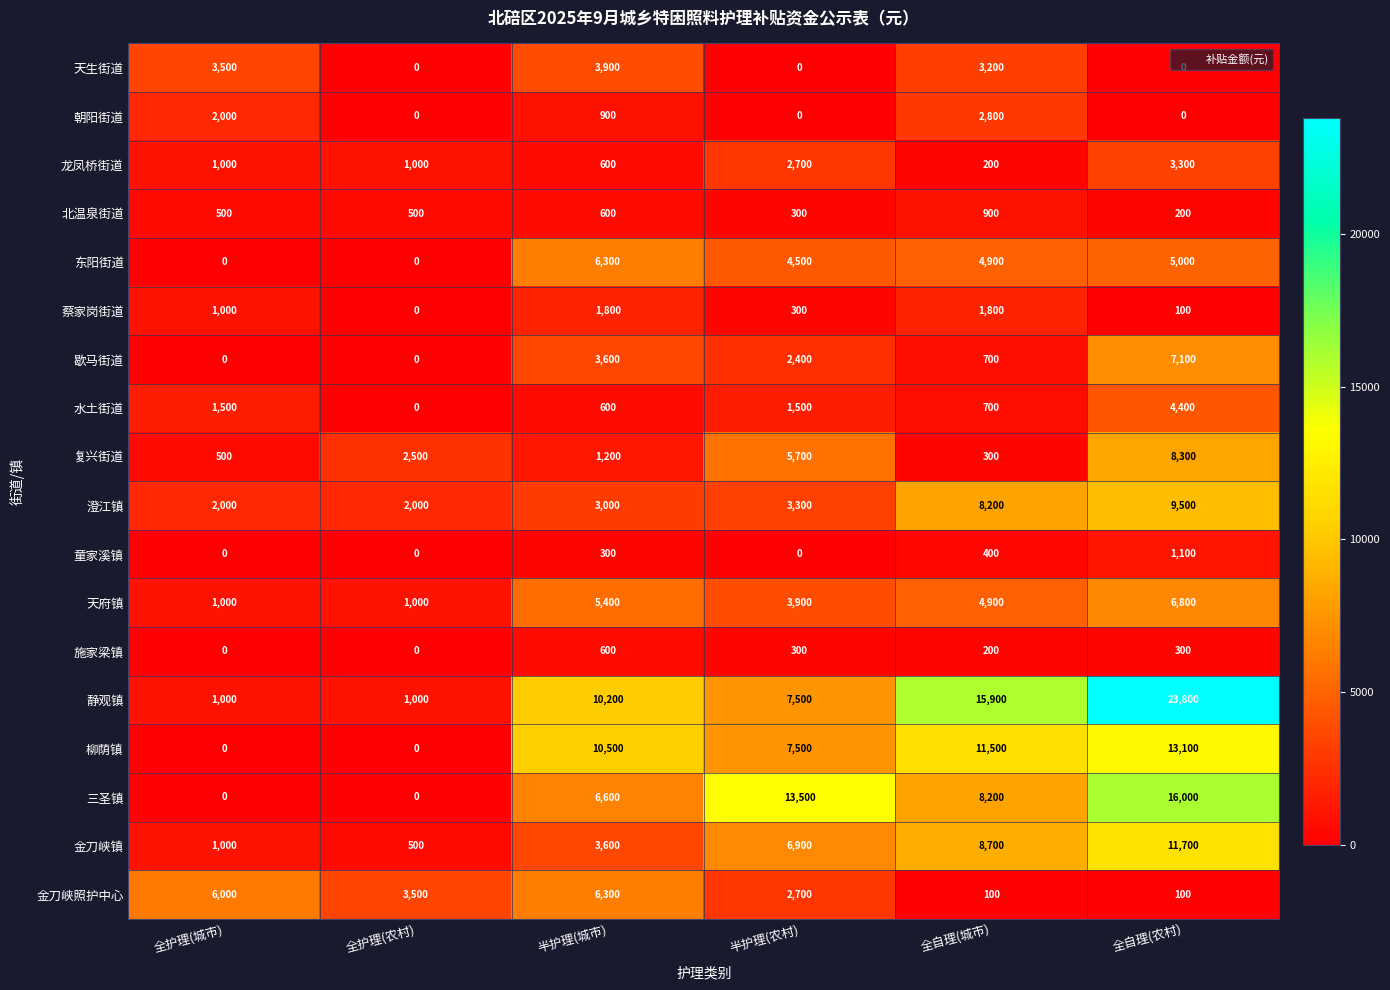

What is the total value across all series at 全自理(农村)?

110800